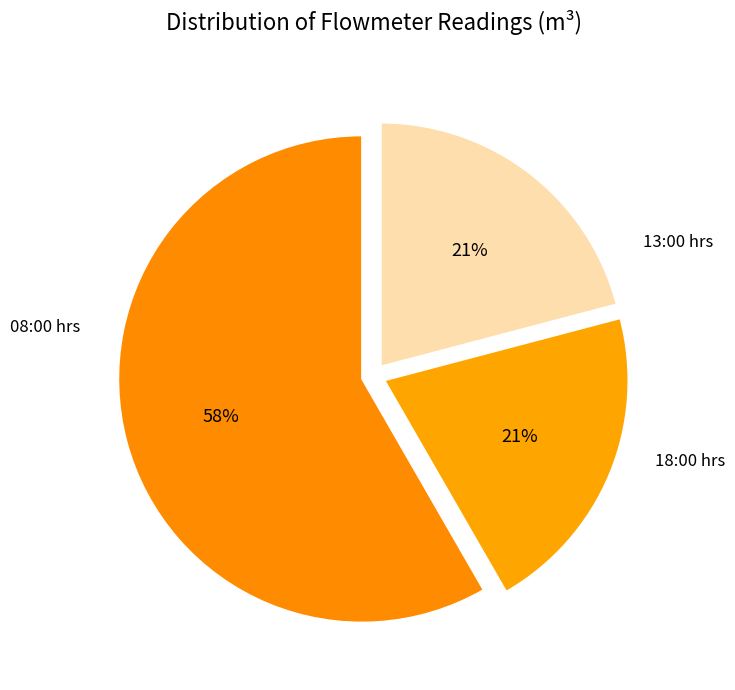

Is there any slice that represents more than half of the pie?

Yes